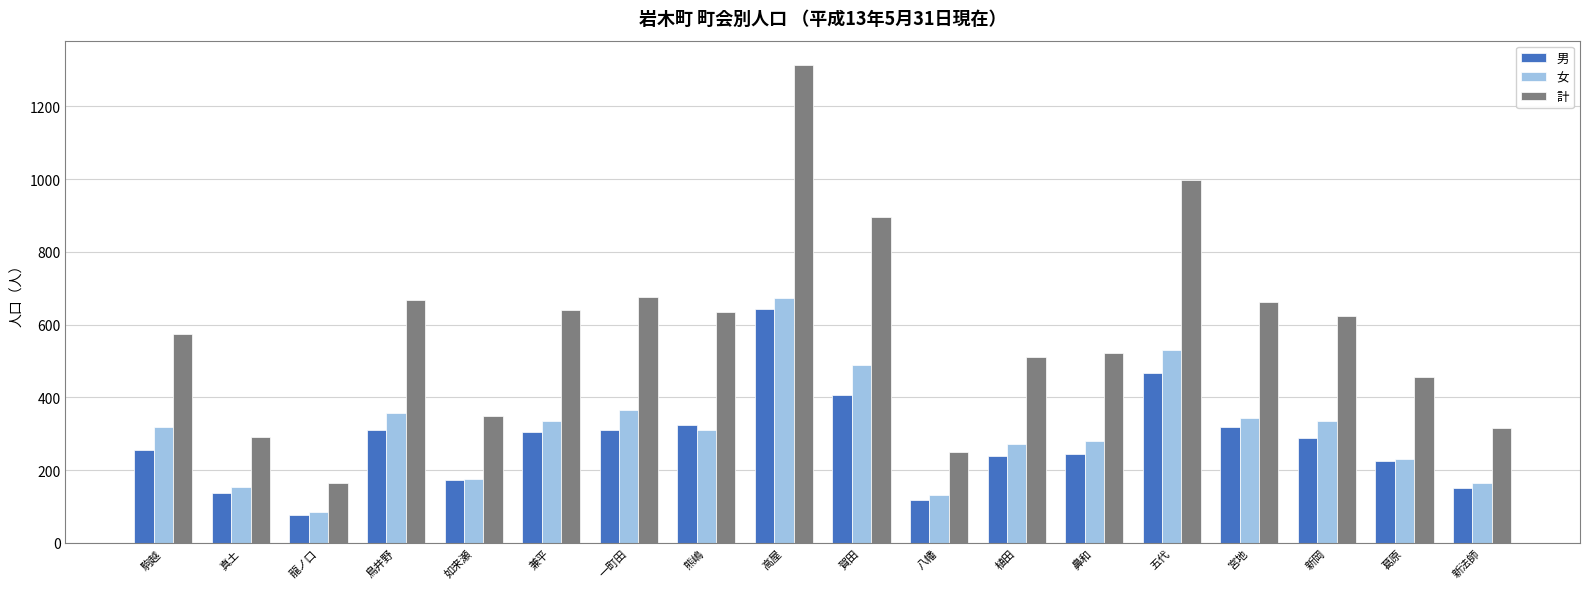

What is the difference between the 男 values at 賀田 and 兼平?

100